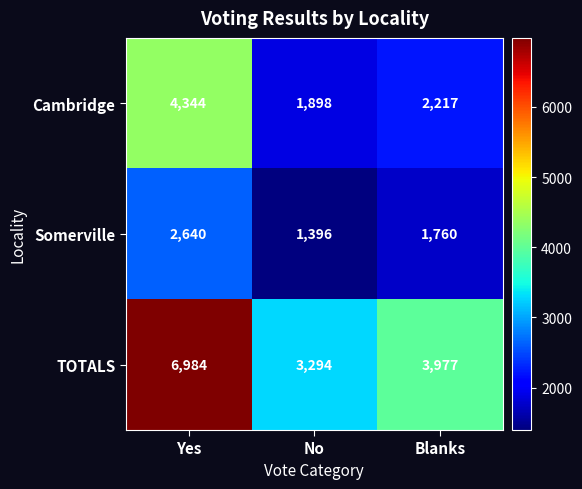

What is the sum of all Somerville values?

5796